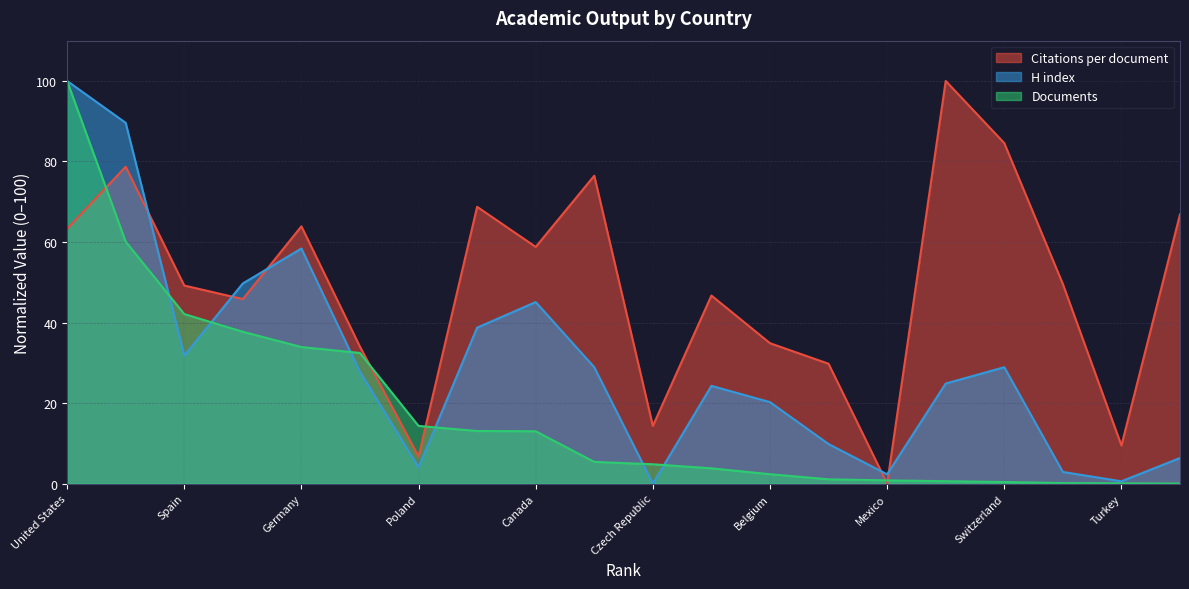

Which series has the widest spread of values?

Citations per document